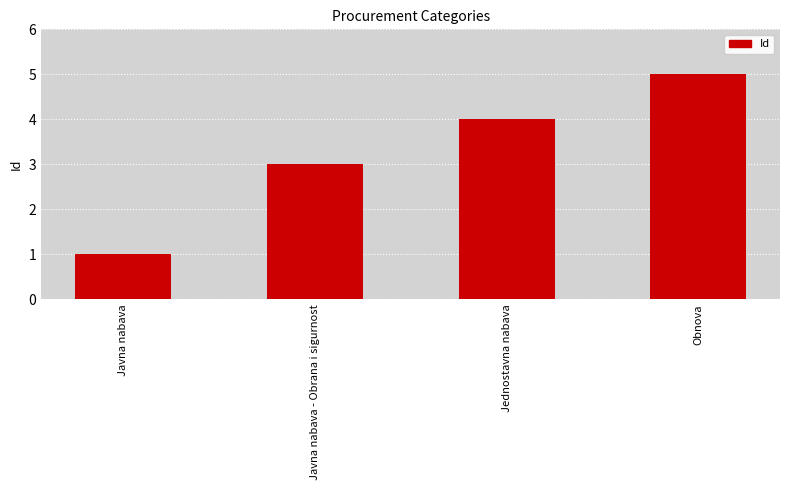

What is the value of the 4th bar from the left?

5